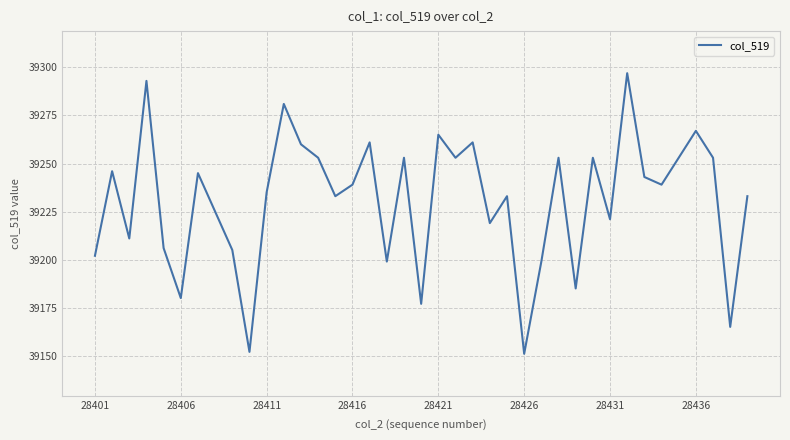

What is the difference between the maximum and minimum values?

146